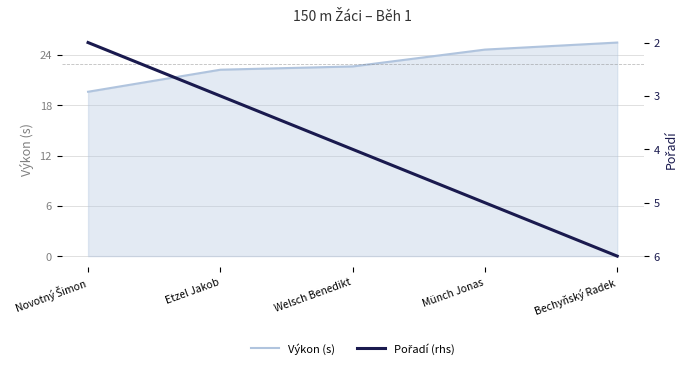

Rank the series by their average value, from lowest to highest.

Pořadí (rhs), Výkon (s)